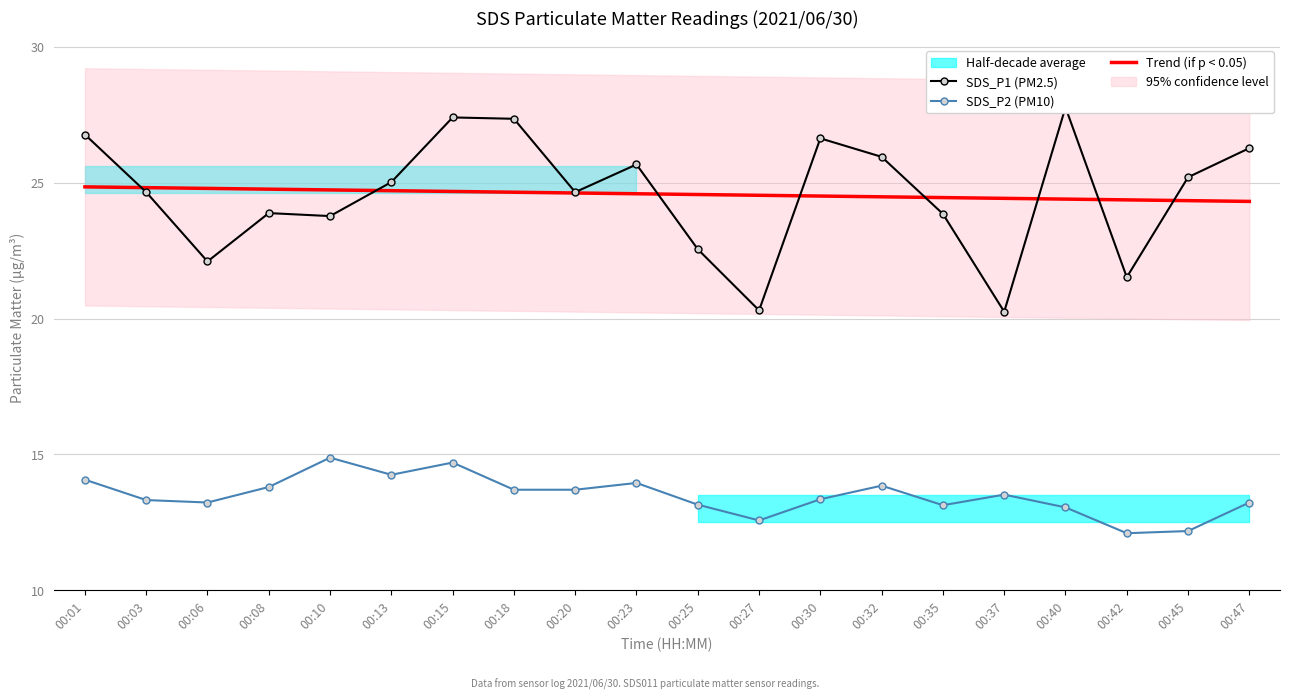

What is the difference between the SDS_P1 (PM2.5) values at 00:13 and 00:45?

0.2